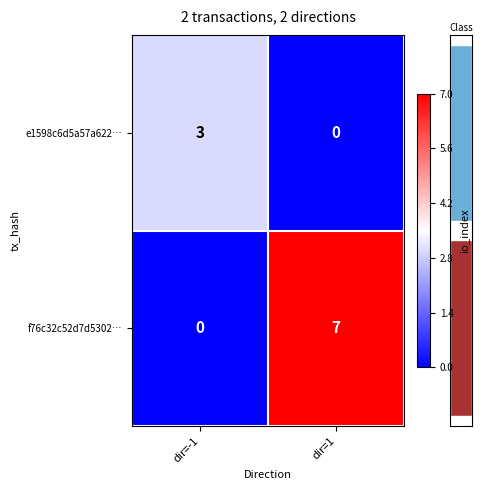

Which series has the largest total across all categories?

f76c32c52d7d5302…